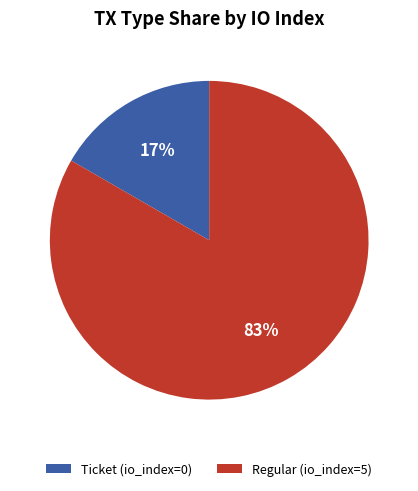

Which slice is the smallest?

Ticket (io_index=0)